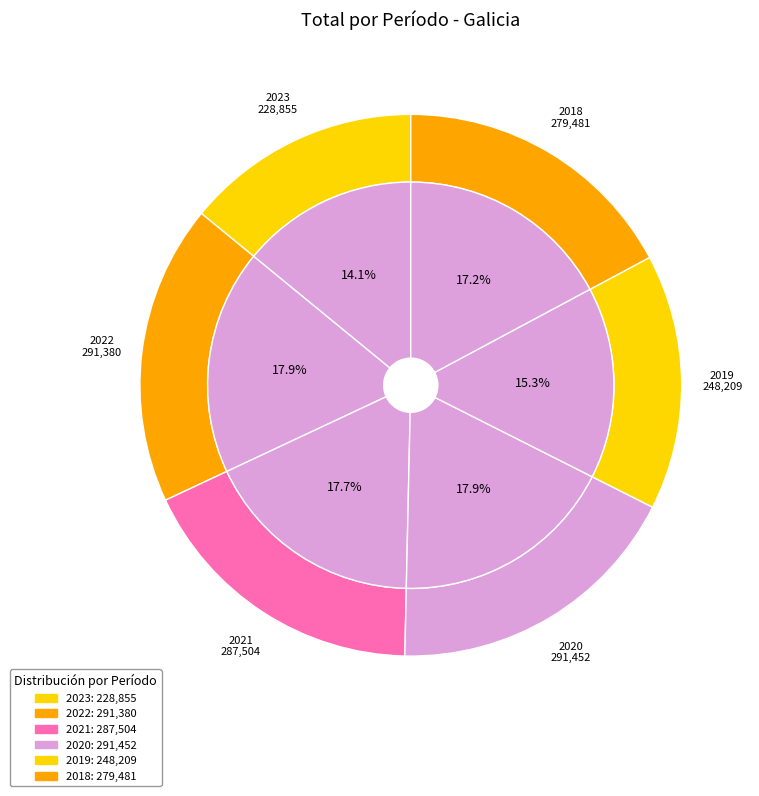

Rank the categories by value from lowest to highest.

2023, 2019, 2018, 2021, 2022, 2020